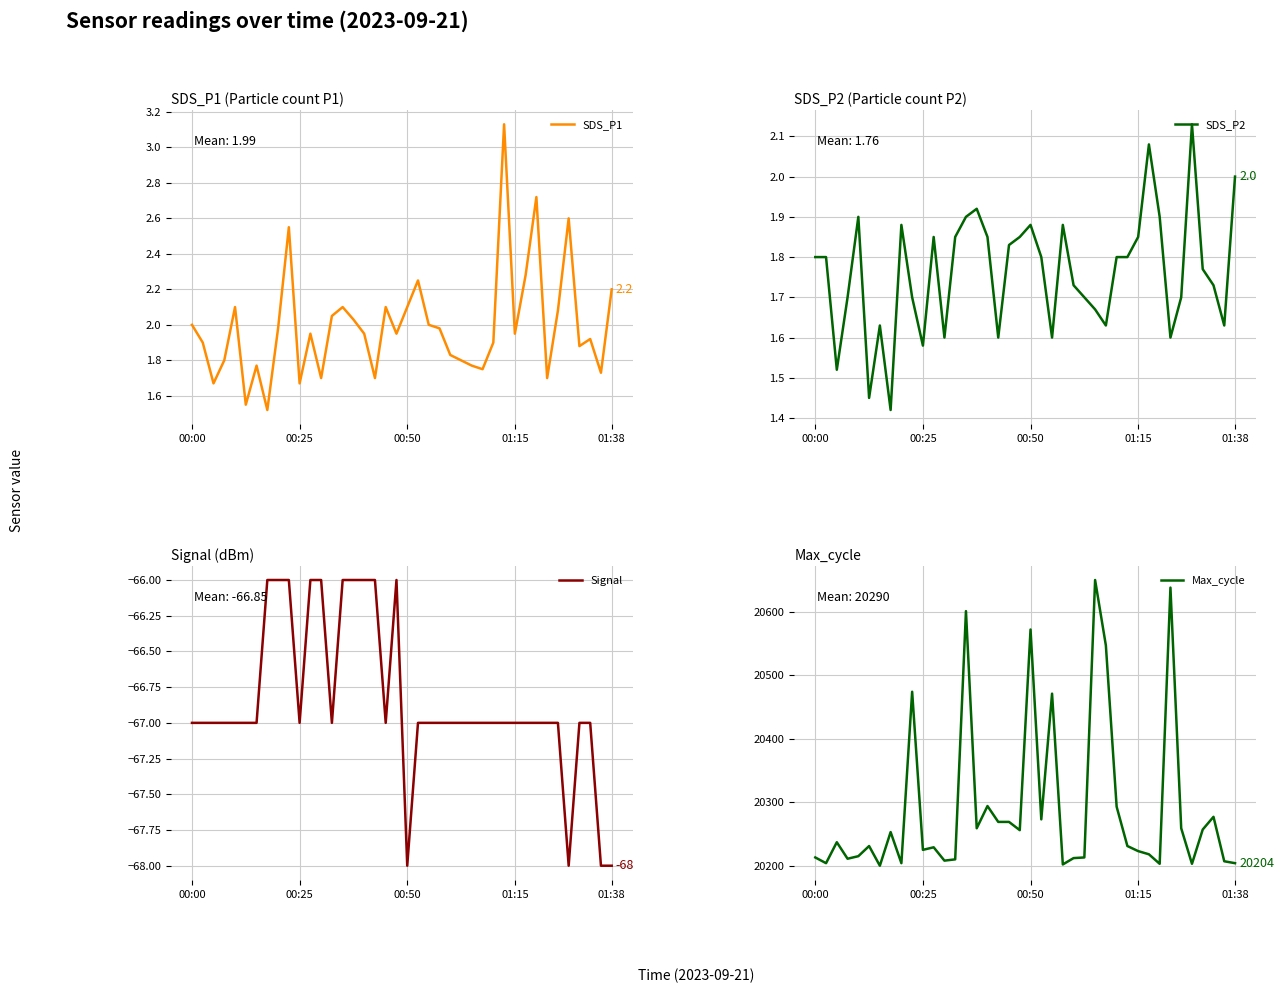

The value of SDS_P1 at 00:00 is 0.7. True or false?

False